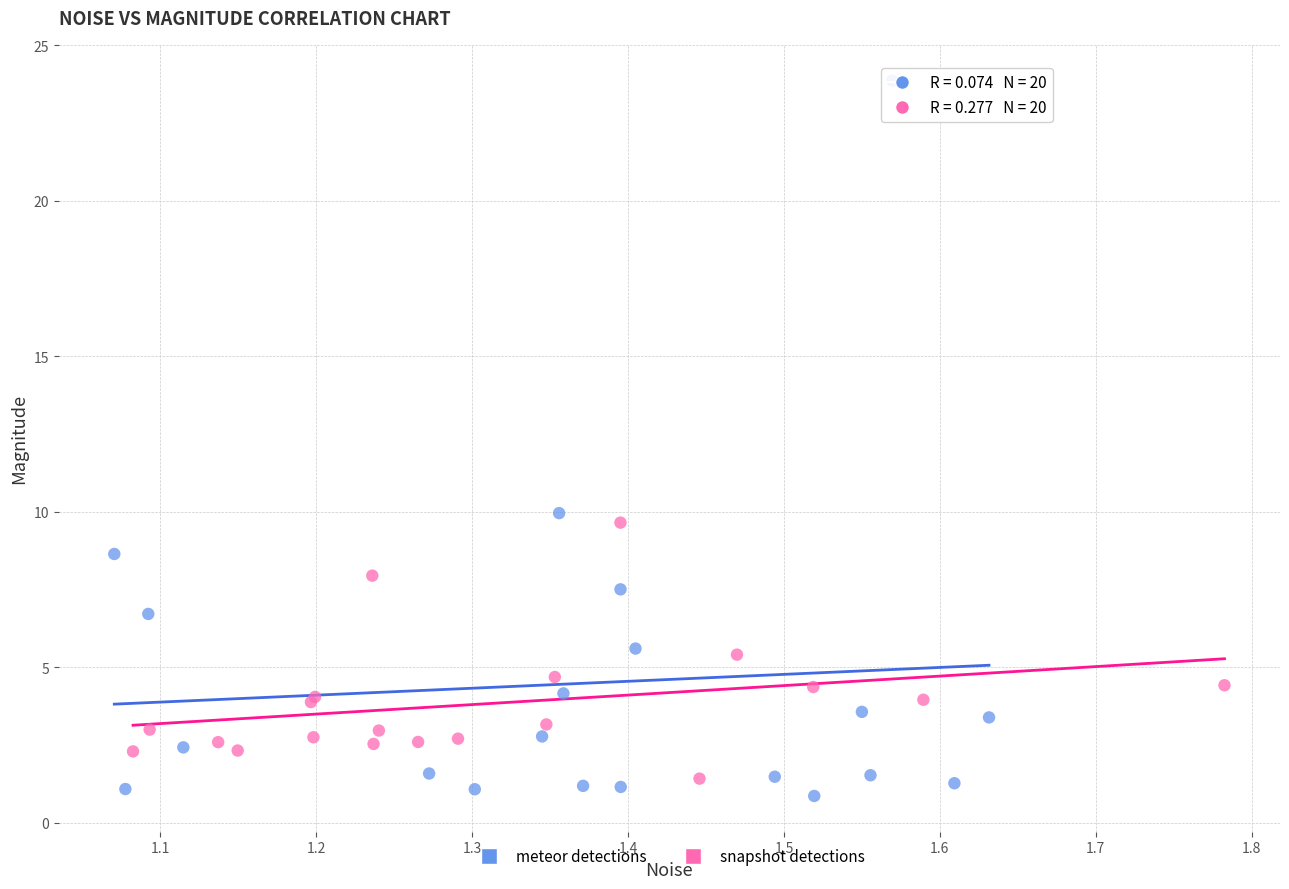

What are all the series names shown in the legend?

meteor detections, snapshot detections